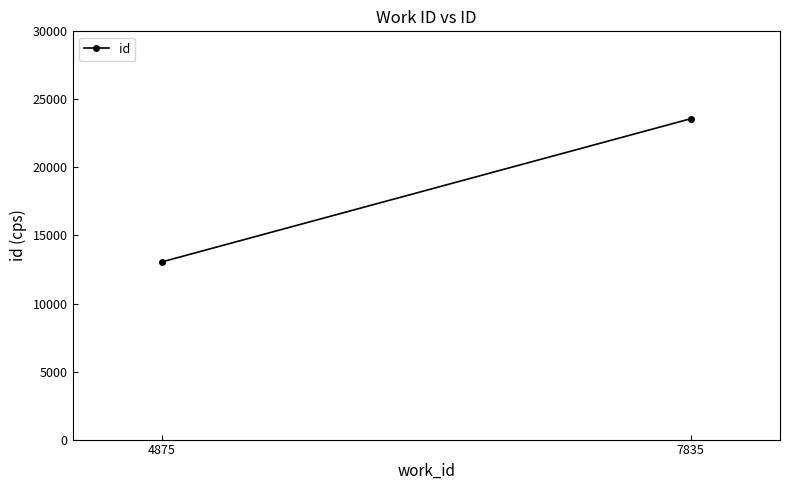

How many values are below 23577?

1